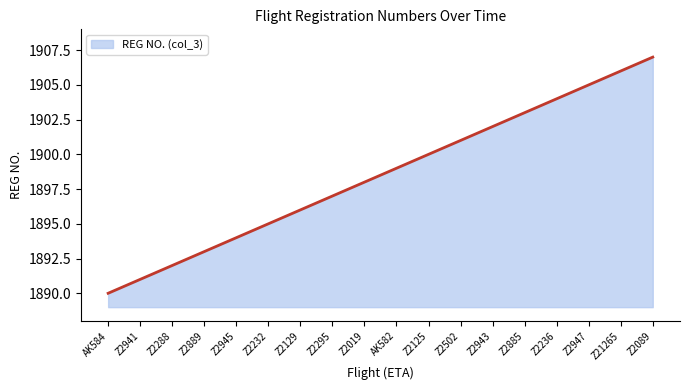

What is the sum of the values at AK584 and Z2885?

3793